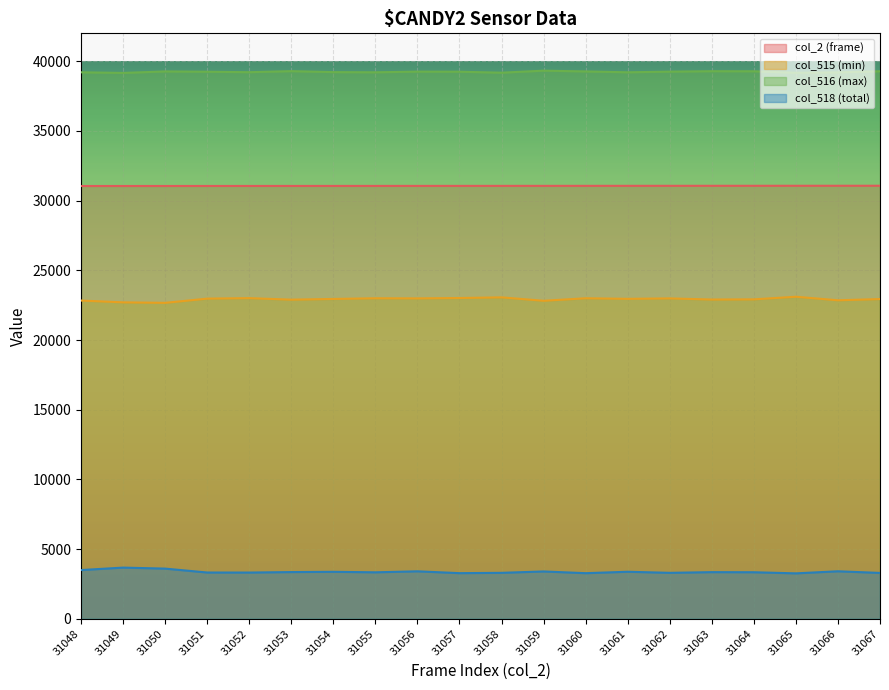

True or false: col_2 (frame) and col_516 (max) intersect in this chart.

False